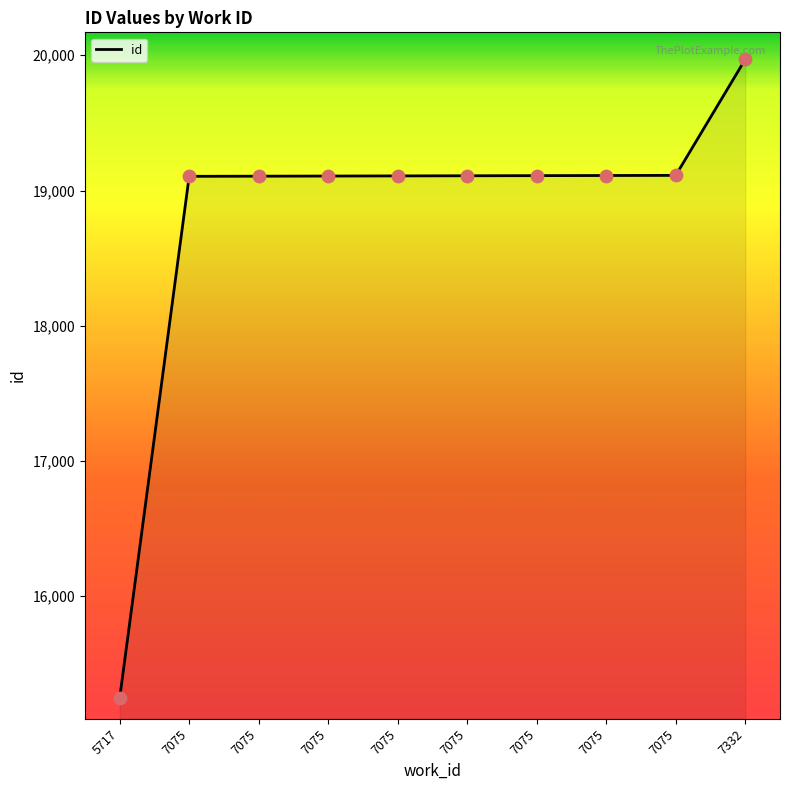

What is the change in value from 7075 to 7075?

+1